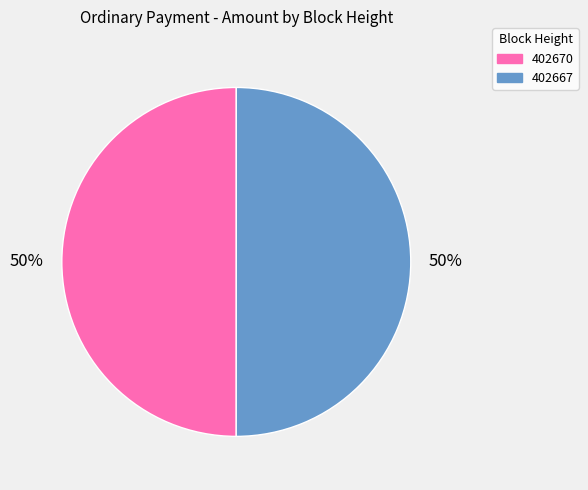

Combined, do 402670 and 402667 account for over 50%?

Yes